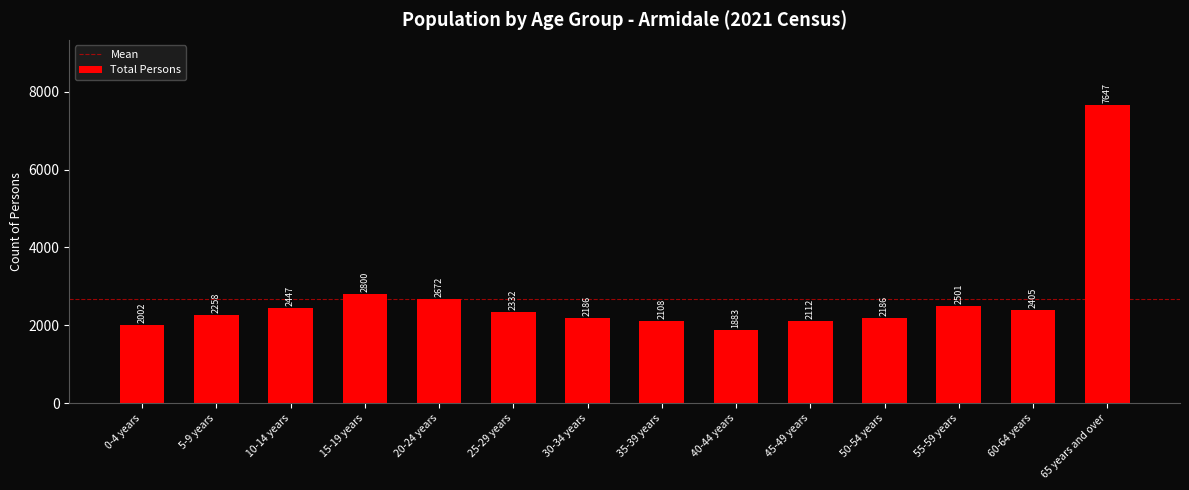

Reading left to right, what are all the values shown in this chart?

0-4 years=2002	5-9 years=2258	10-14 years=2447	15-19 years=2800	20-24 years=2672	25-29 years=2332	30-34 years=2186	35-39 years=2108	40-44 years=1883	45-49 years=2112	50-54 years=2186	55-59 years=2501	60-64 years=2405	65 years and over=7647